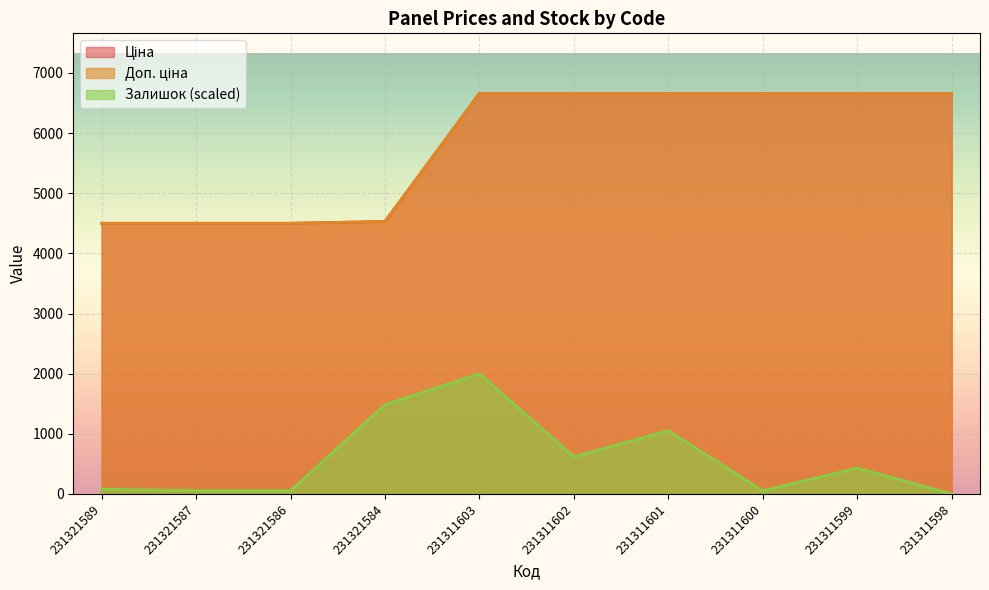

At which label does Залишок reach its minimum?

231311598